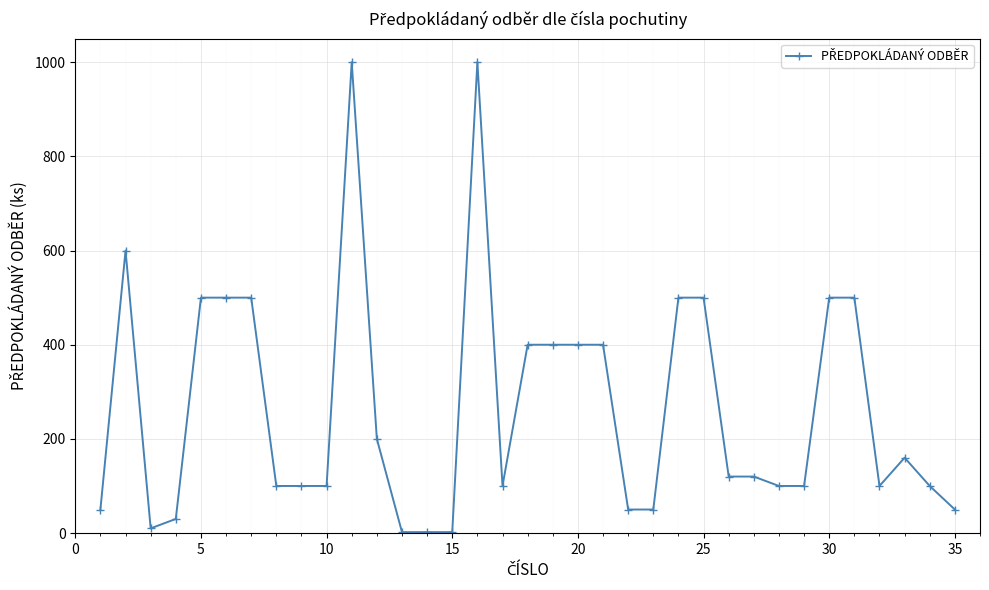

What is the maximum value shown in the chart?

1000